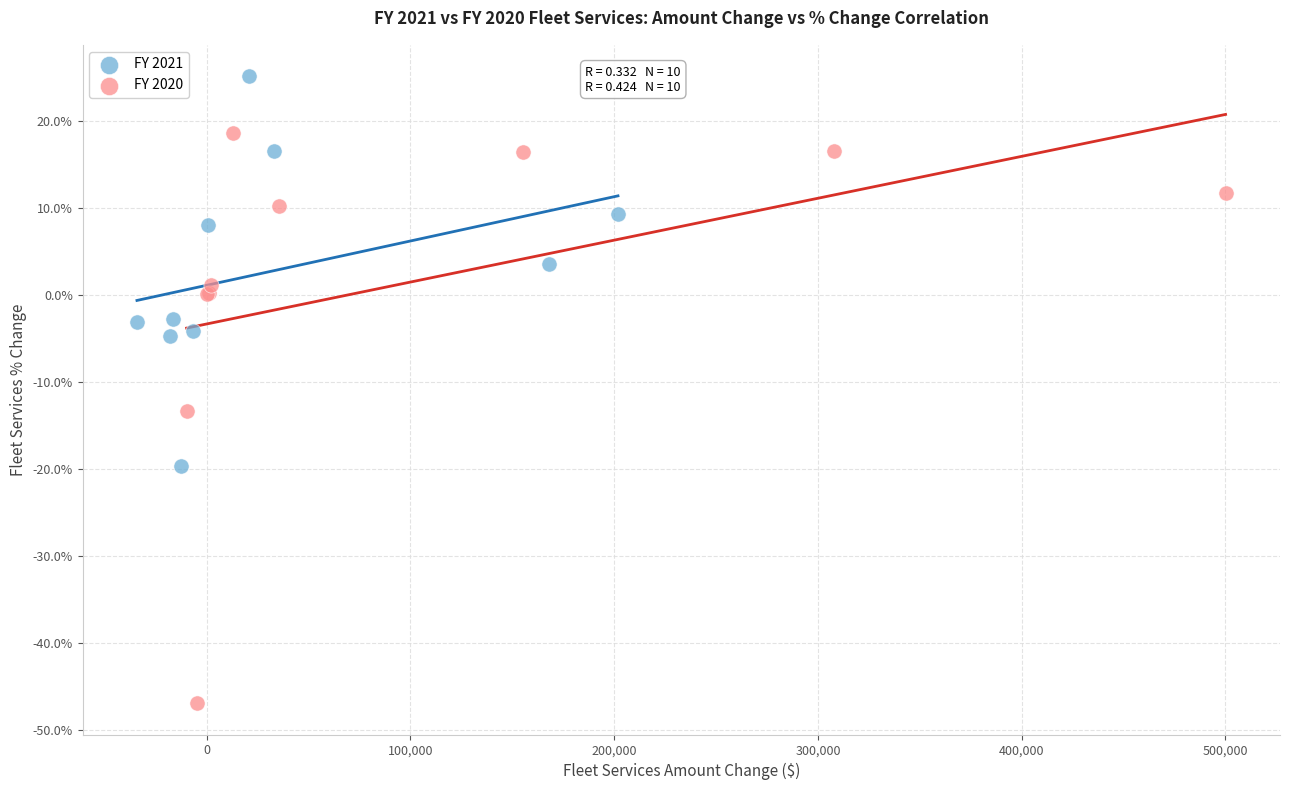

Which series contains the lowest Y value?

FY 2020